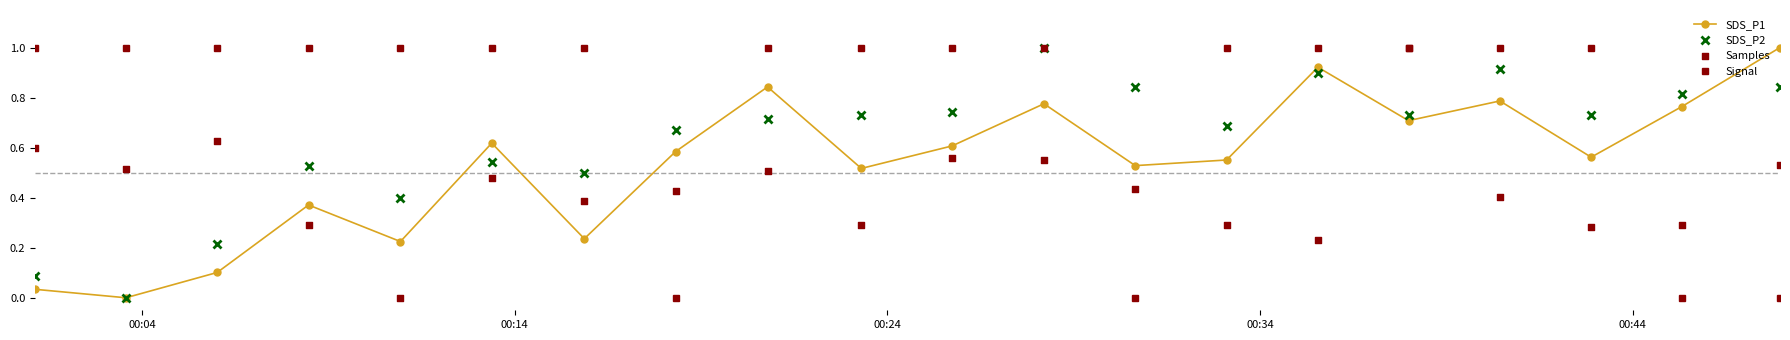

At how many categories does at least one series exceed 0?

20